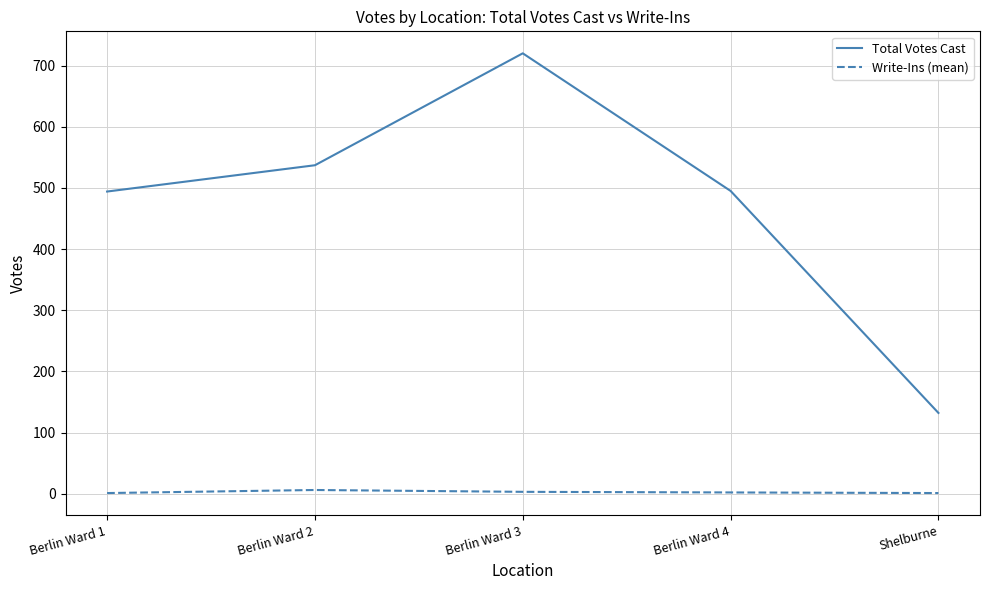

Which series changed the most between Berlin Ward 2 and Shelburne?

Total Votes Cast